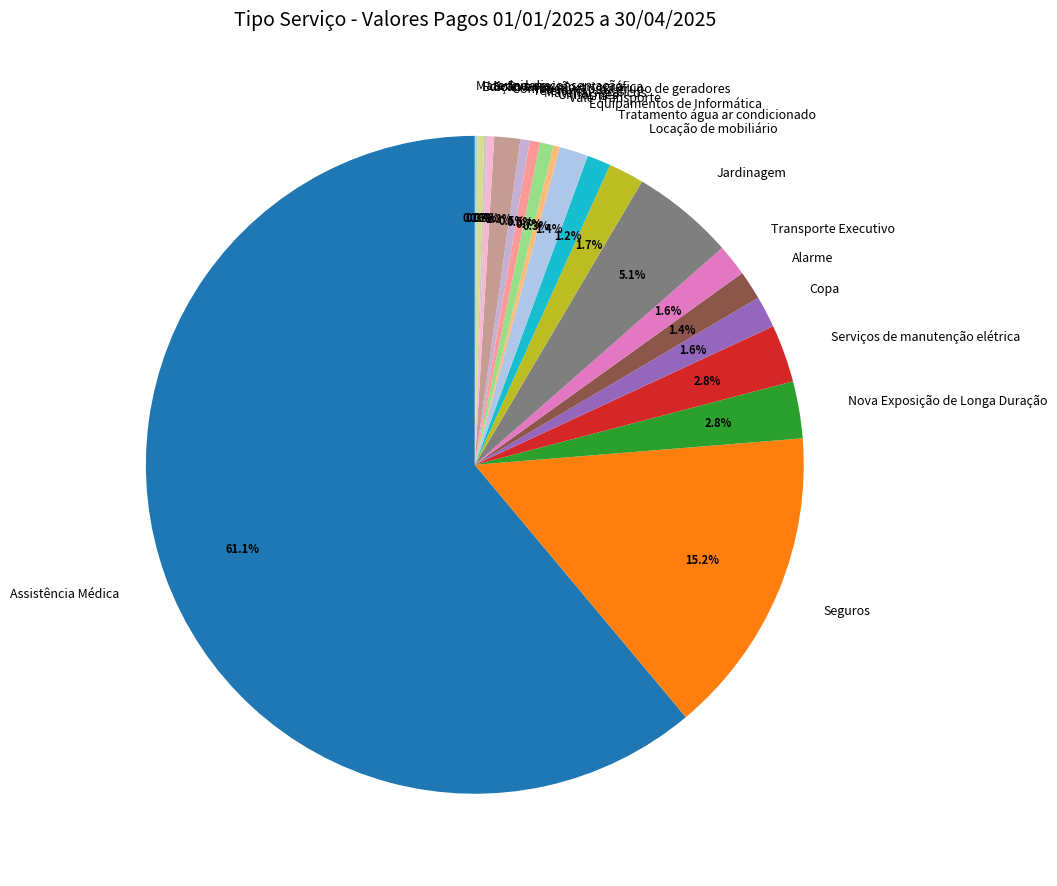

Which category has the biggest portion of the pie?

Assistência Médica